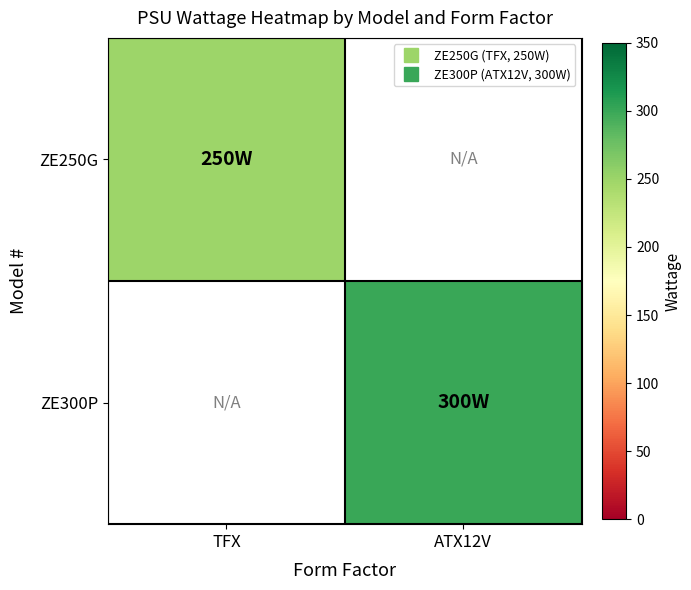

Is it true that ZE250G equals 75.8 at TFX?

False